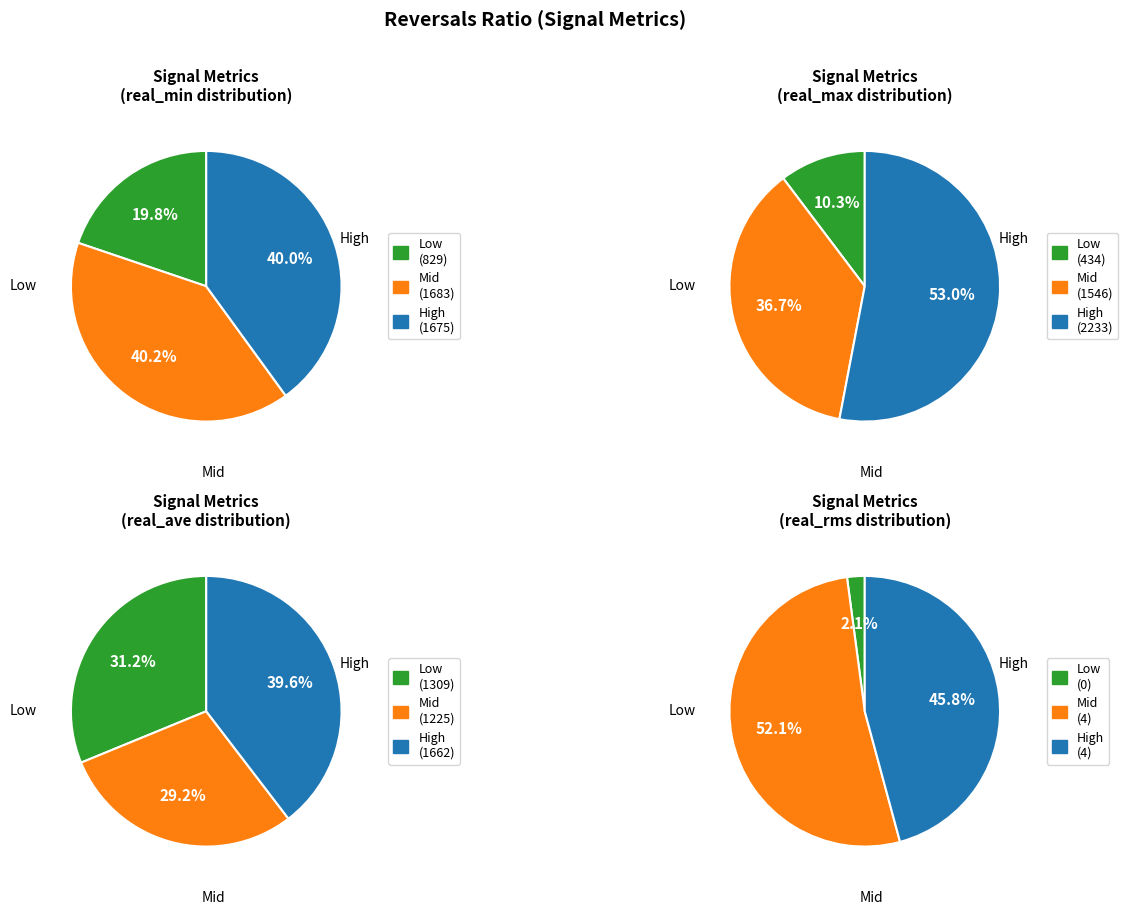

What percentage is the 1 slice, to the nearest percent?

7%